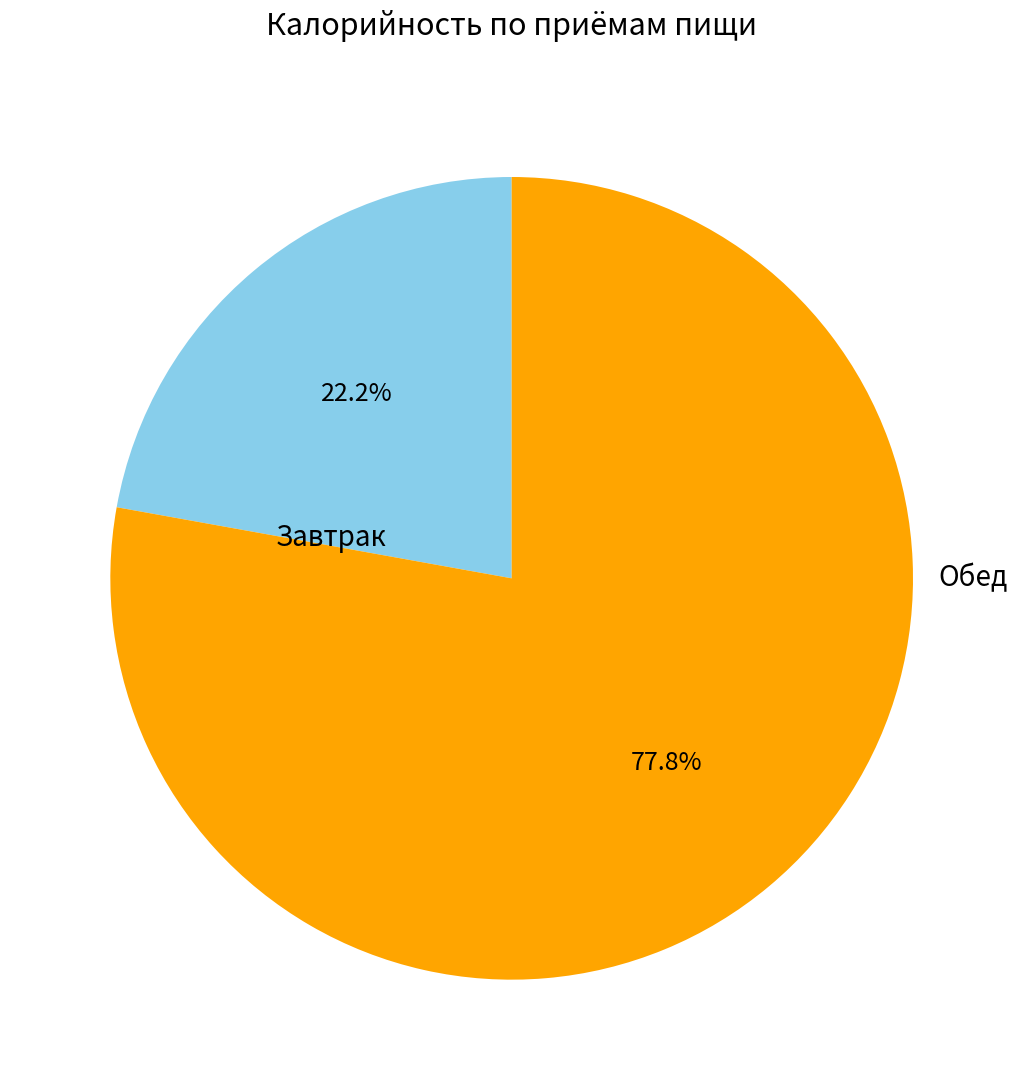

Which category has the smallest portion of the pie?

Завтрак